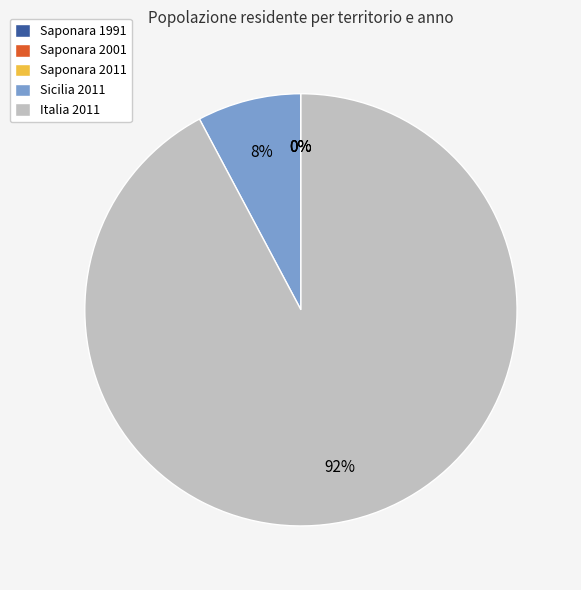

The Sicilia 2011 slice represents 20% of the pie. True or false?

False